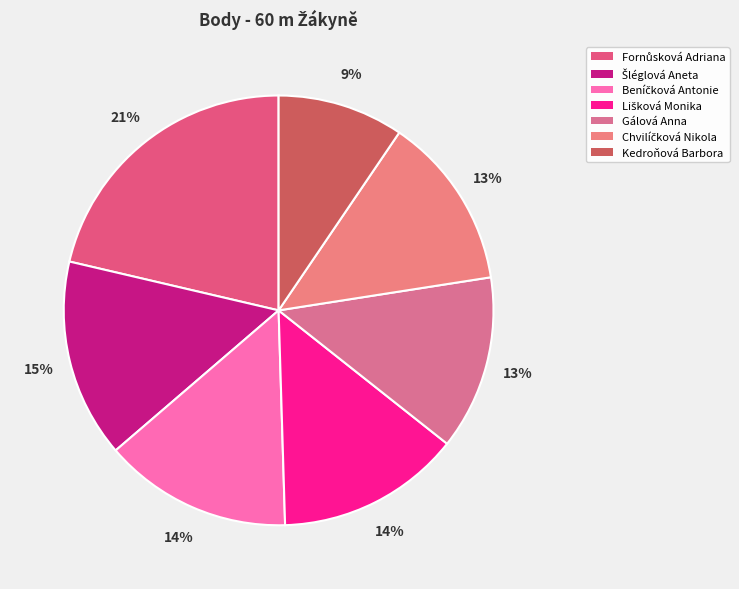

Is Šléglová Aneta the majority of the pie?

No